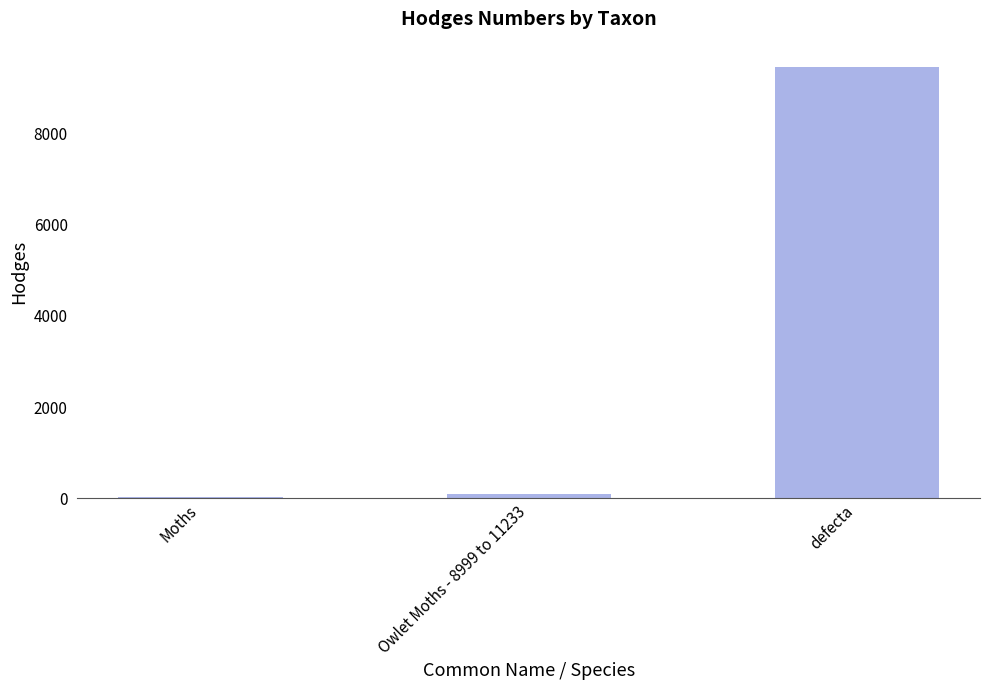

The chart shows a value of 9443.0 at defecta. True or false?

True